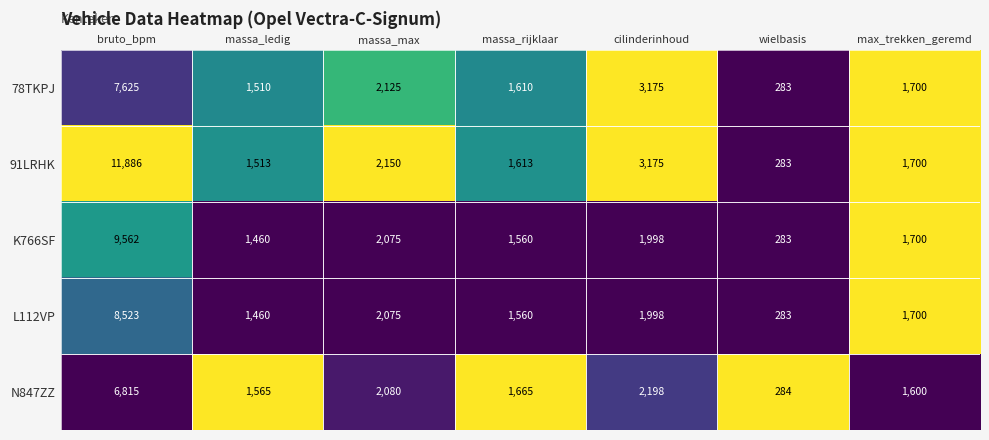

At which category is the sum across all series the highest?

bruto_bpm